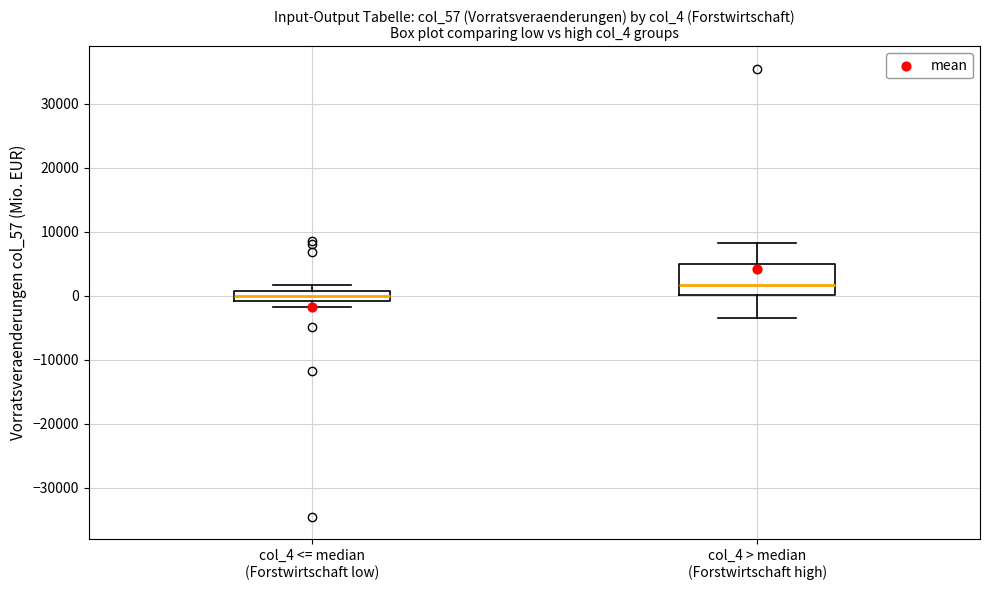

Reading left to right, transcribe this box plot: for each box, give where its median line is, the range the box spans, and where its two whiskers end, as read against the y-axis. The values are not printed on the chart, so give them approximately, as read against the axis.

col_4 <= median (Forstwirtschaft low): median 0, box -1000 to 1000, whiskers -2000 to 2000
col_4 > median (Forstwirtschaft high): median 2000, box 0 to 5000, whiskers -4000 to 8000